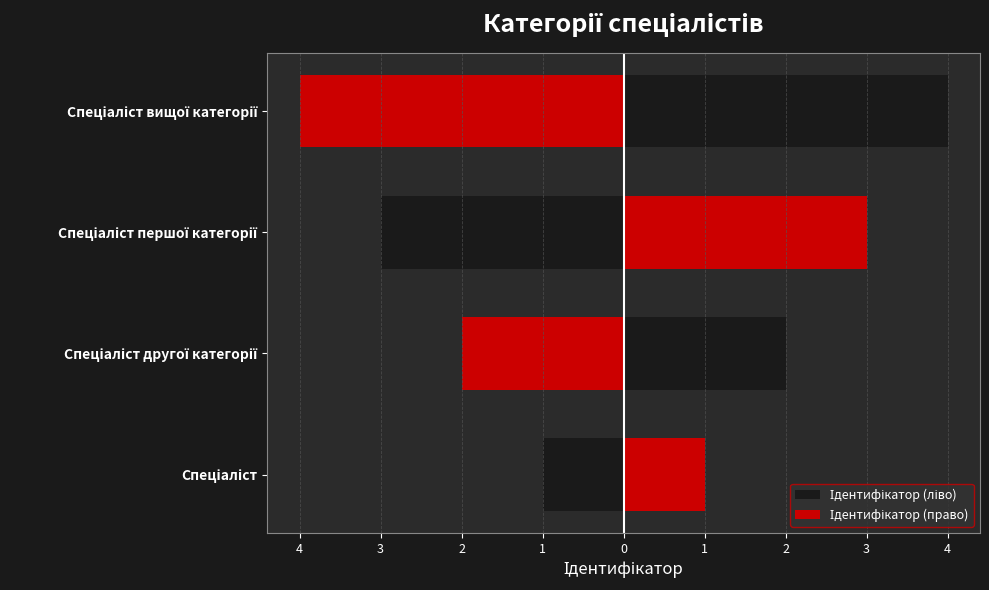

What is the average value of the Ідентифікатор (право) series?

2